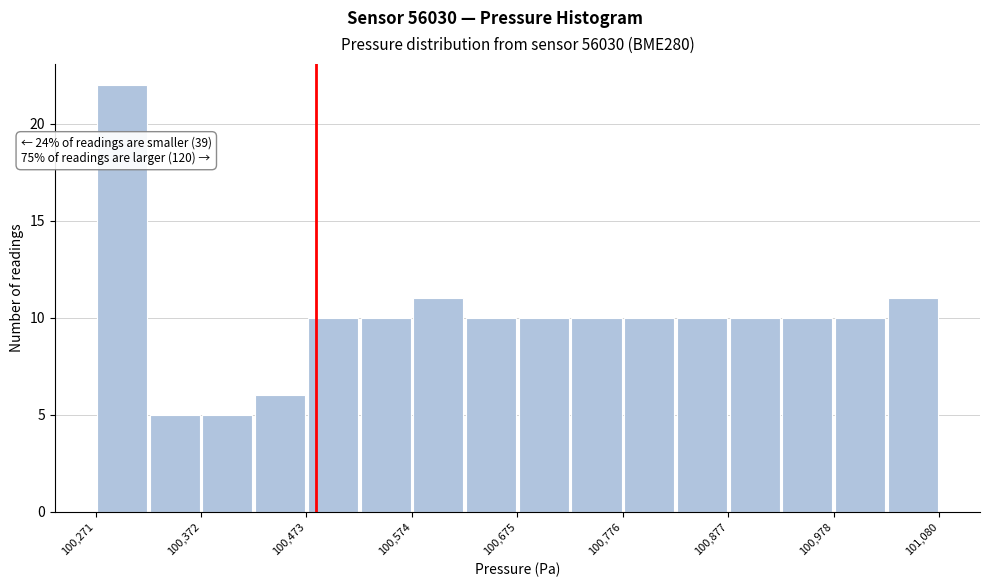

Around what value on the x-axis is the tallest bar? Give the approximate position of its centre, as read against the axis.

100300